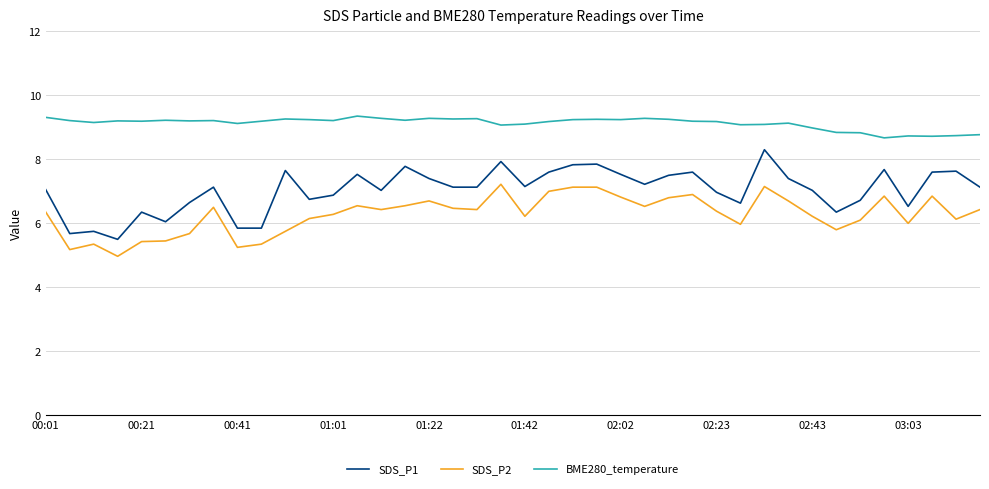

What is the lowest value of the SDS_P1 series?

5.5